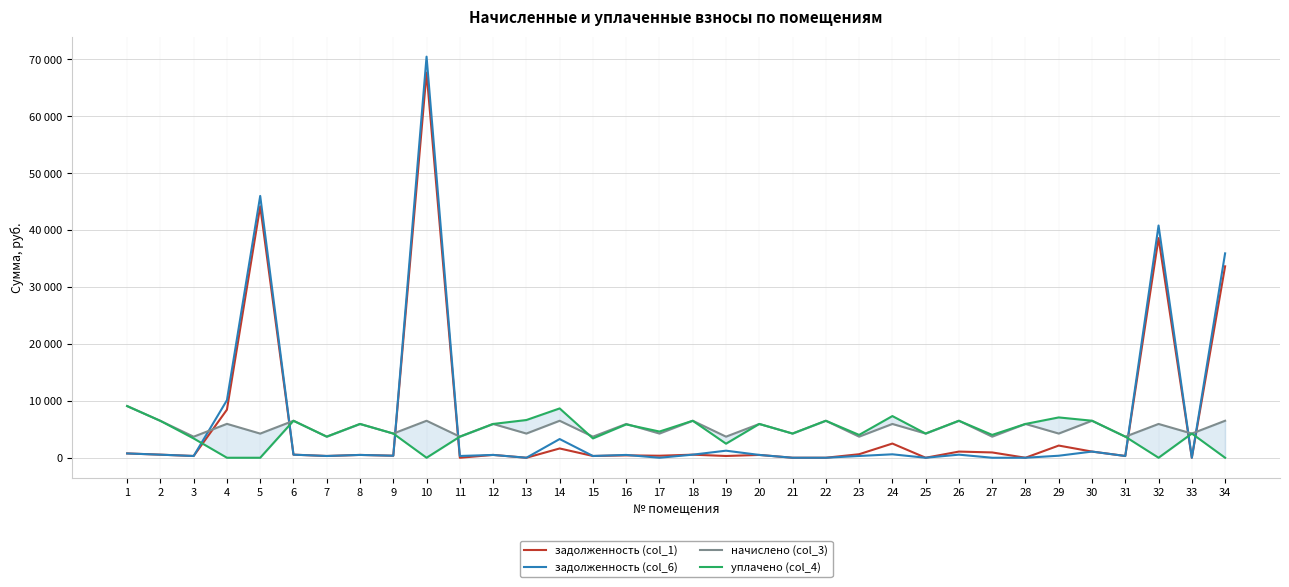

What is the sum of the задолженность (col_6) values at 14 and 26?

3828.0